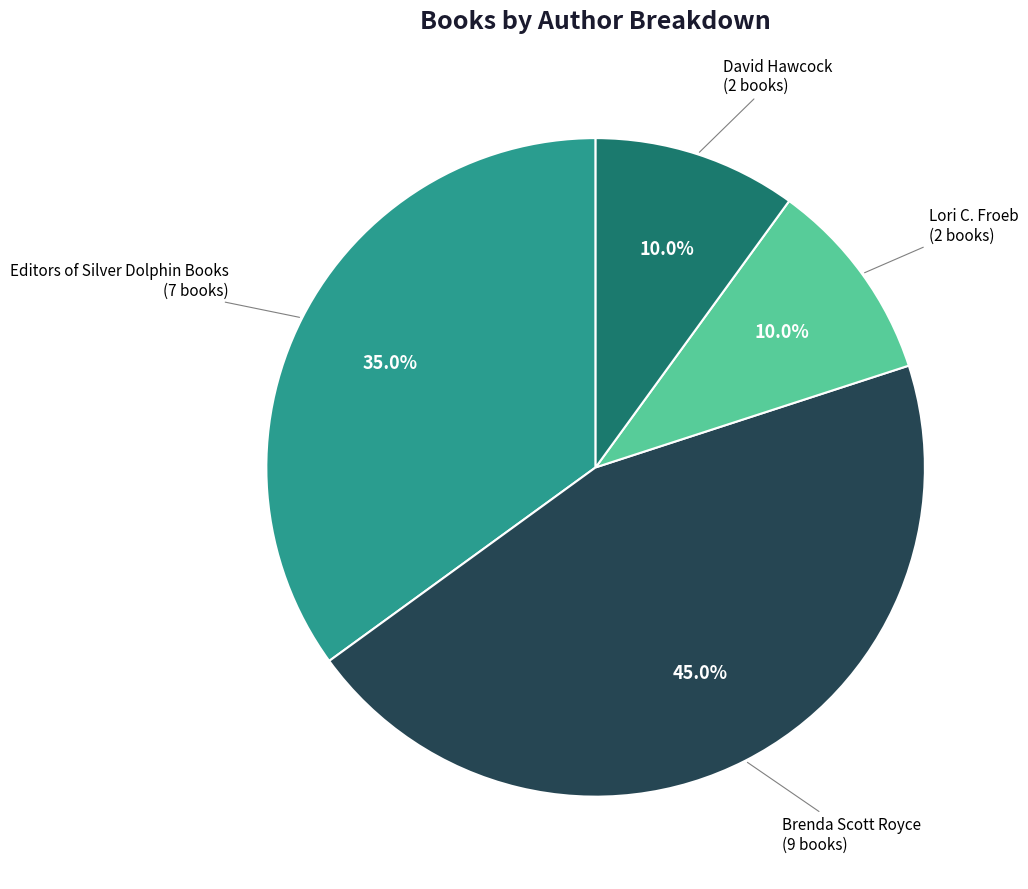

Does Brenda Scott Royce account for over 50% of the chart?

No